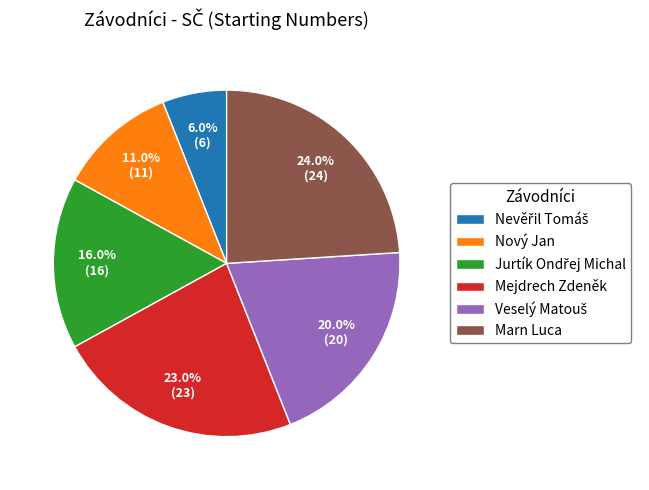

What is the largest slice in the pie chart?

Marn Luca